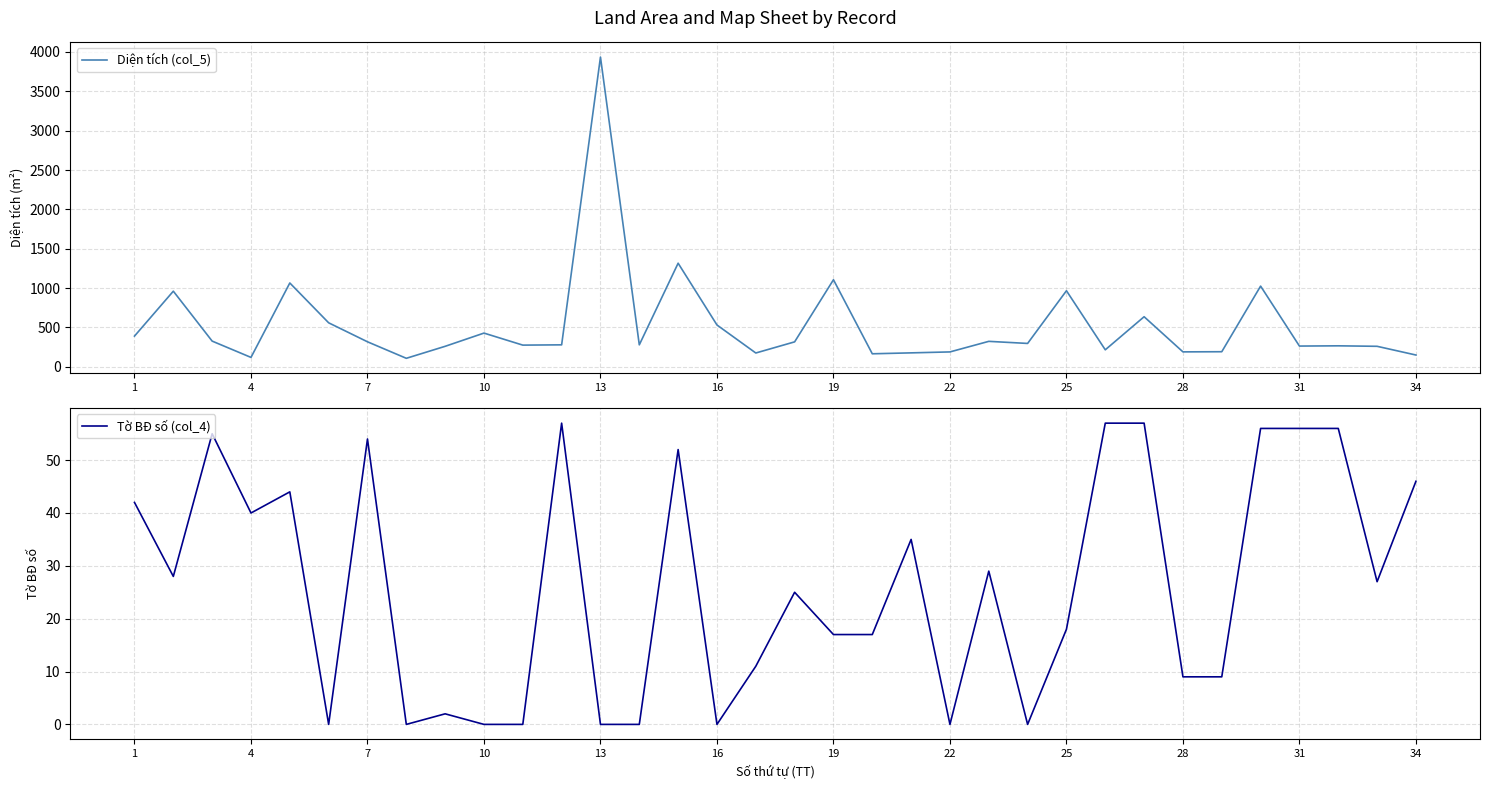

Rank the series by their average value, from highest to lowest.

Diện tích (col_5), Tờ BĐ số (col_4)